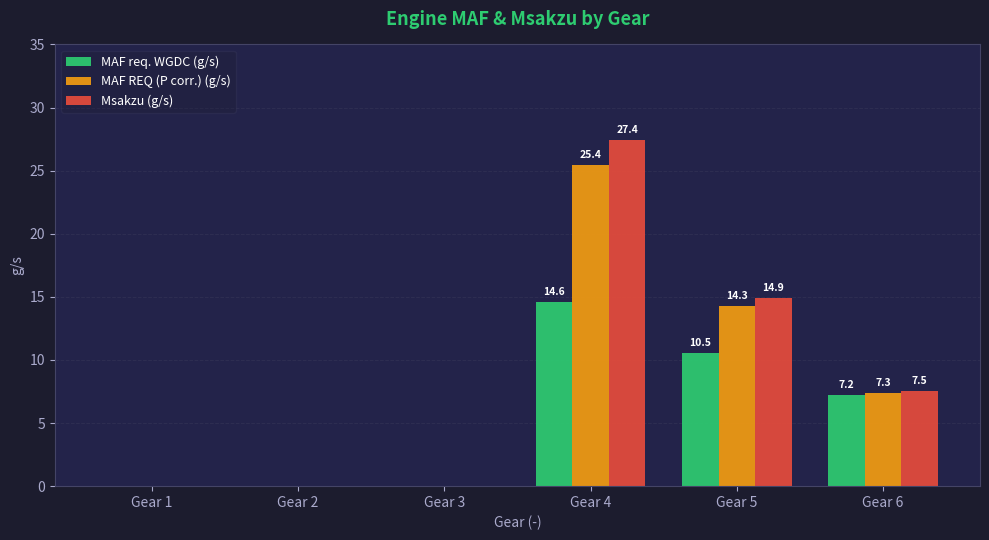

The value of Msakzu (g/s) at Gear 3 is 9.1. True or false?

False